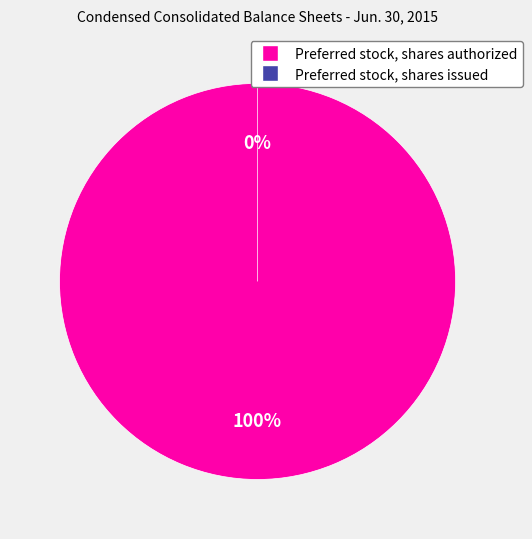

Is Preferred stock, shares authorized the majority of the pie?

Yes